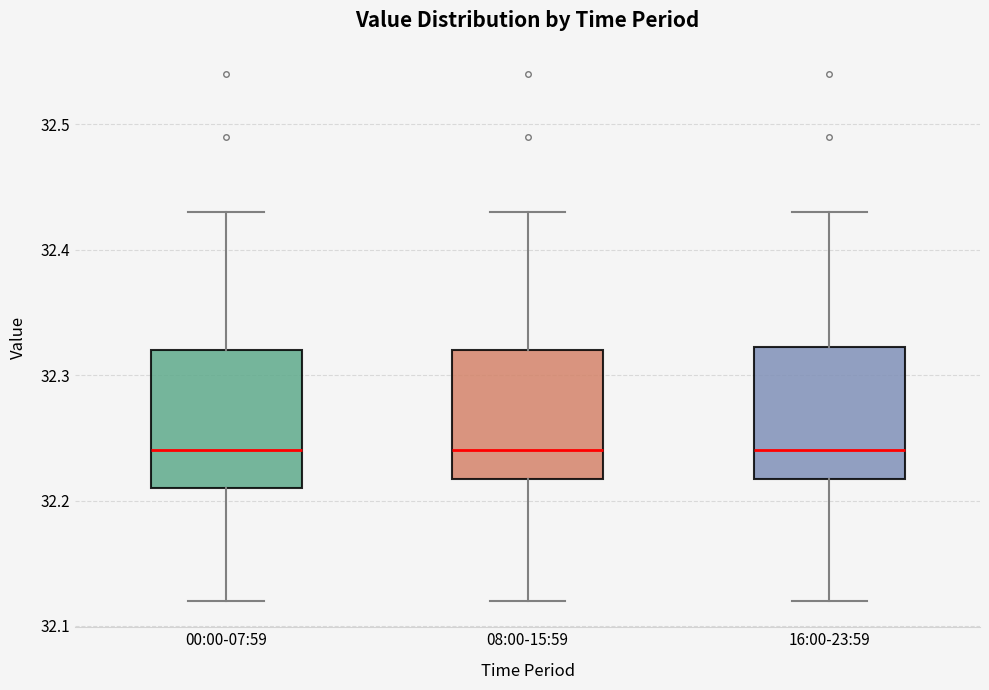

Where does the median line of the box for 00:00-07:59 sit on the y-axis? The values are not printed on the chart, so give them approximately, as read against the axis.

32.24